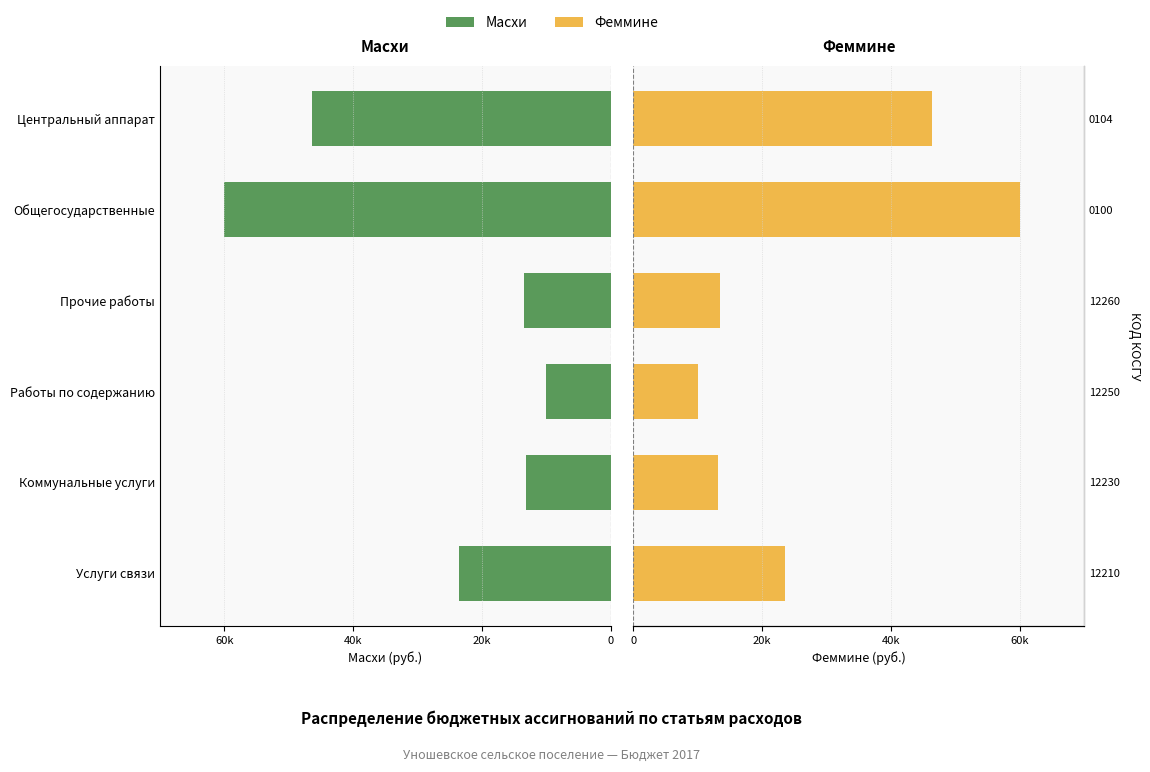

The Масхи series shows -98879 at Общегосударственные. True or false?

False